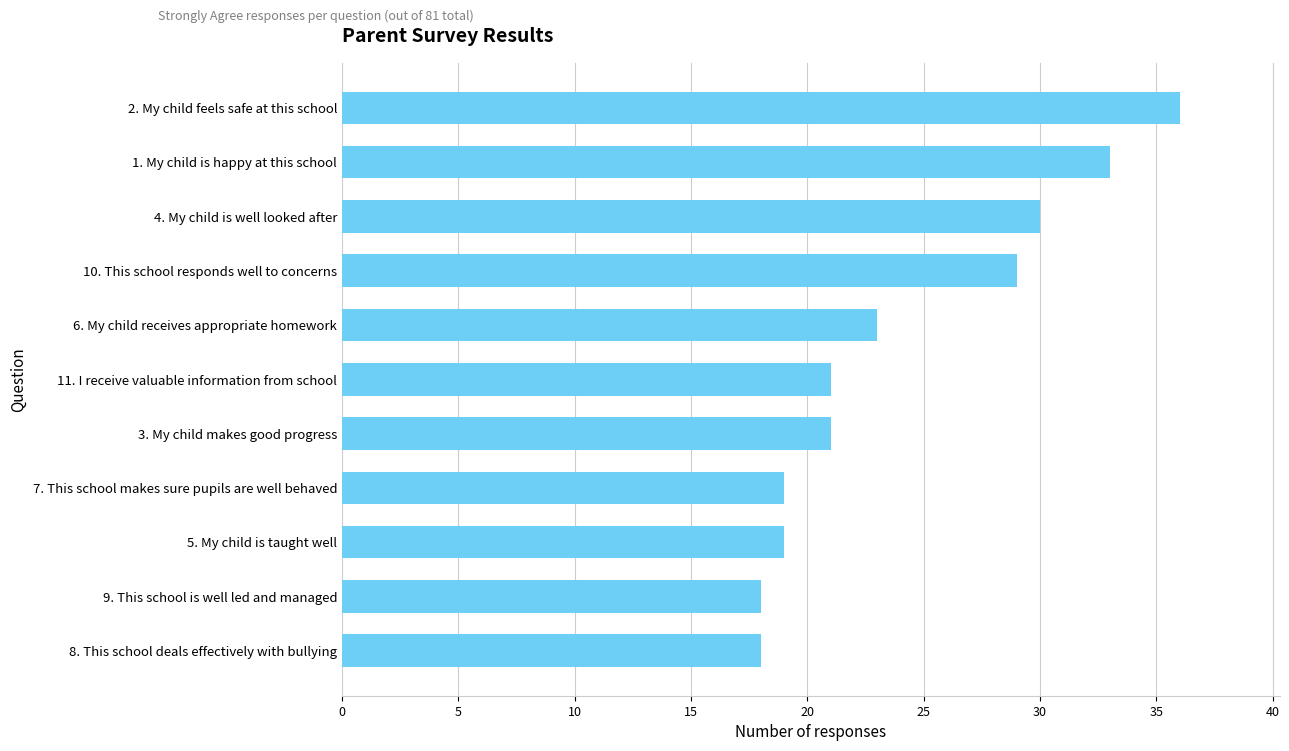

The chart shows a value of 57 at 2. My child feels safe at this school. True or false?

False